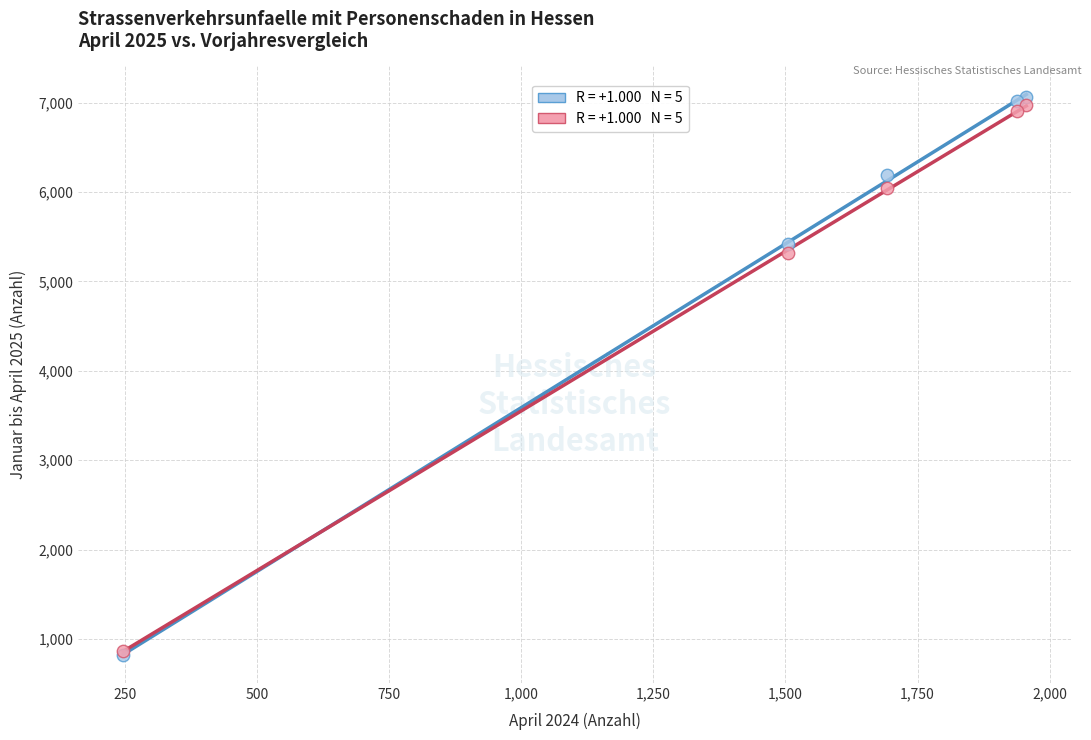

Across all series, what Y value is closest to 3944?

5319